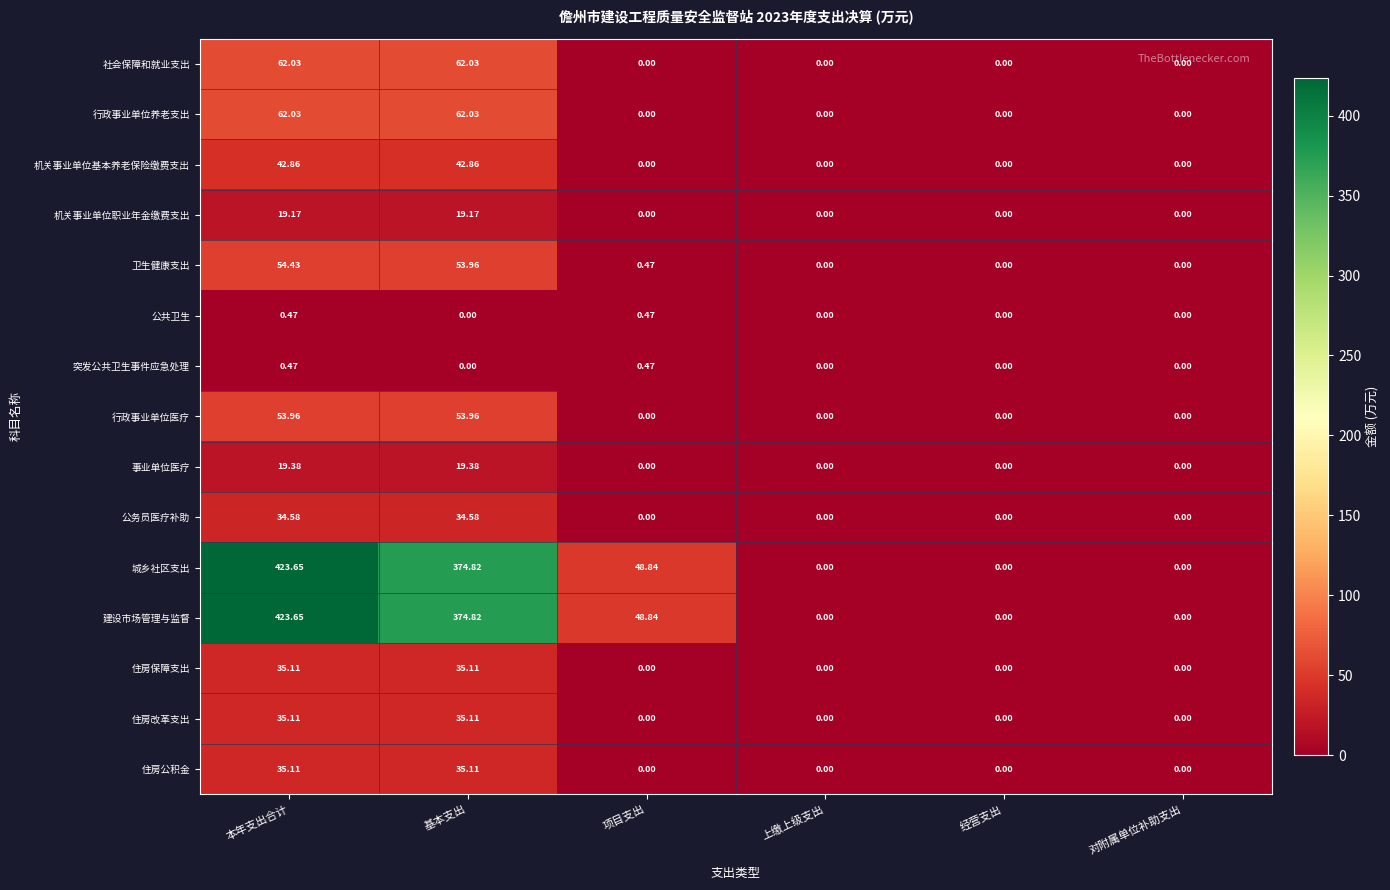

Count the number of categories in the chart.

6